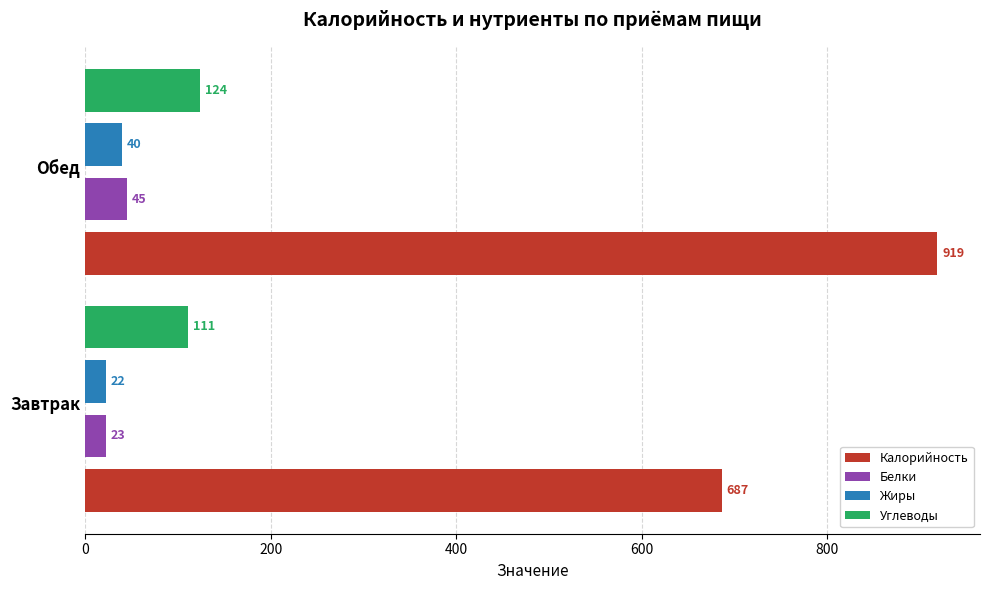

At which category is the sum across all series the highest?

Обед